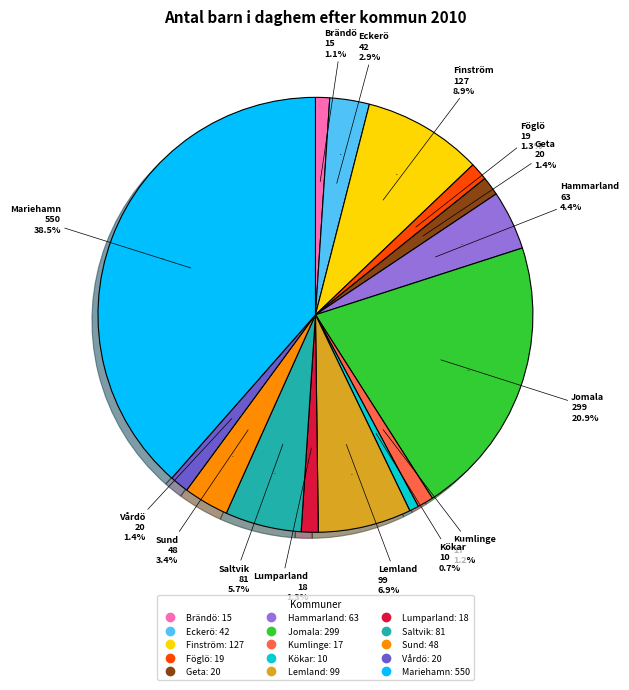

Which has a higher value, Föglö or Lemland?

Lemland